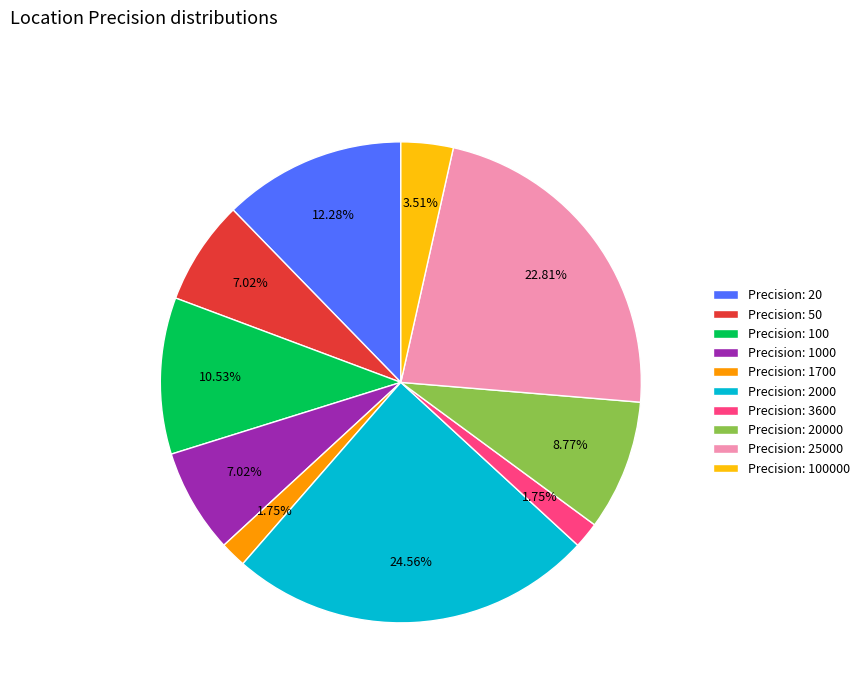

Count the number of slices in the pie.

10